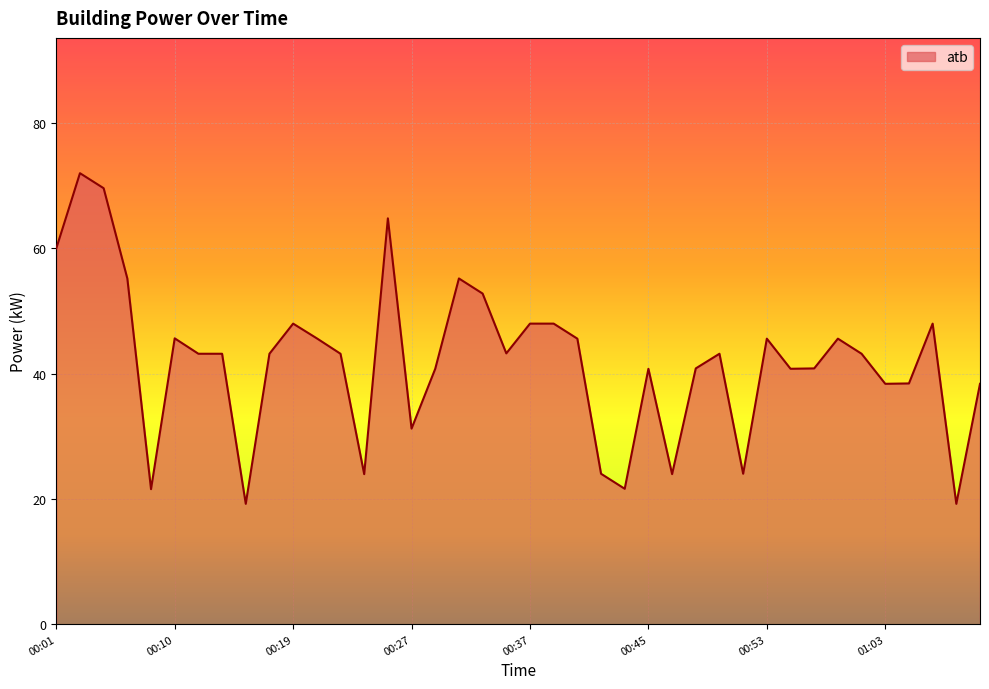

What is the smallest value displayed?

19.2